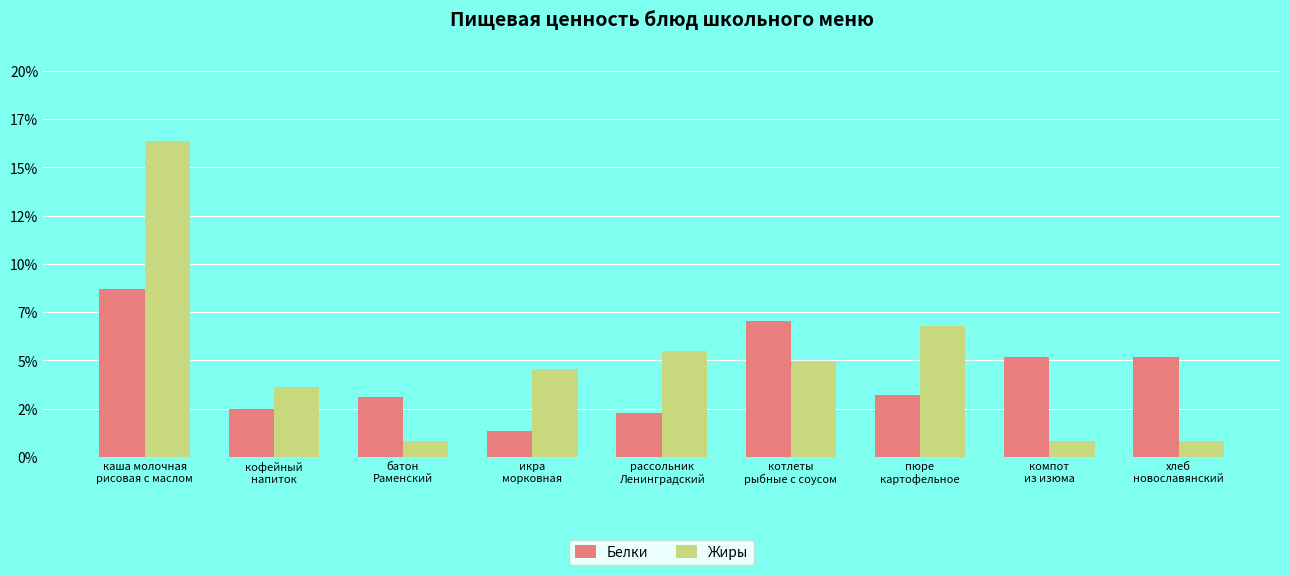

Does the chart contain any negative values?

No